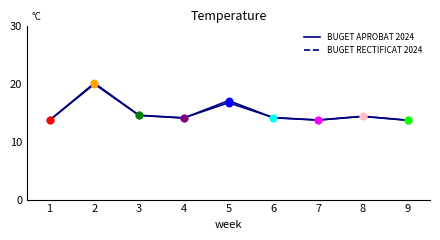

Which series has the largest total across all categories?

BUGET APROBAT 2024